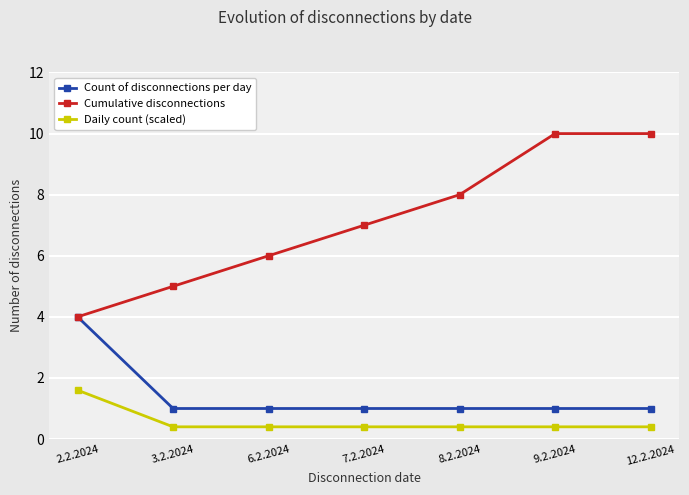

What are all the series names shown in the legend?

Count of disconnections per day, Cumulative disconnections, Daily count (scaled)